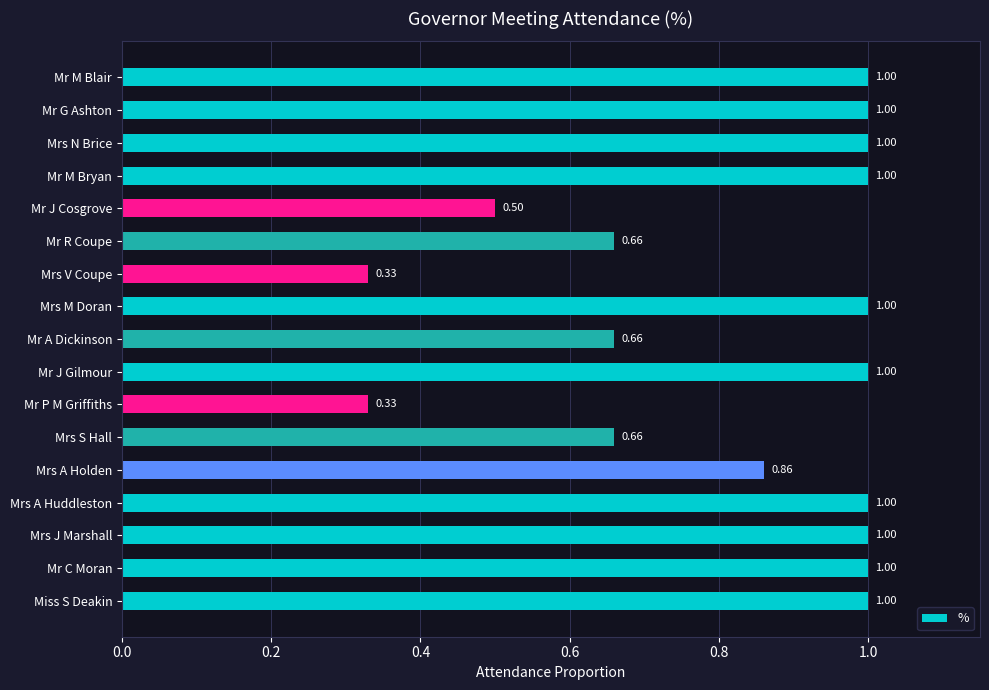

What is the sum of all values?

14.0